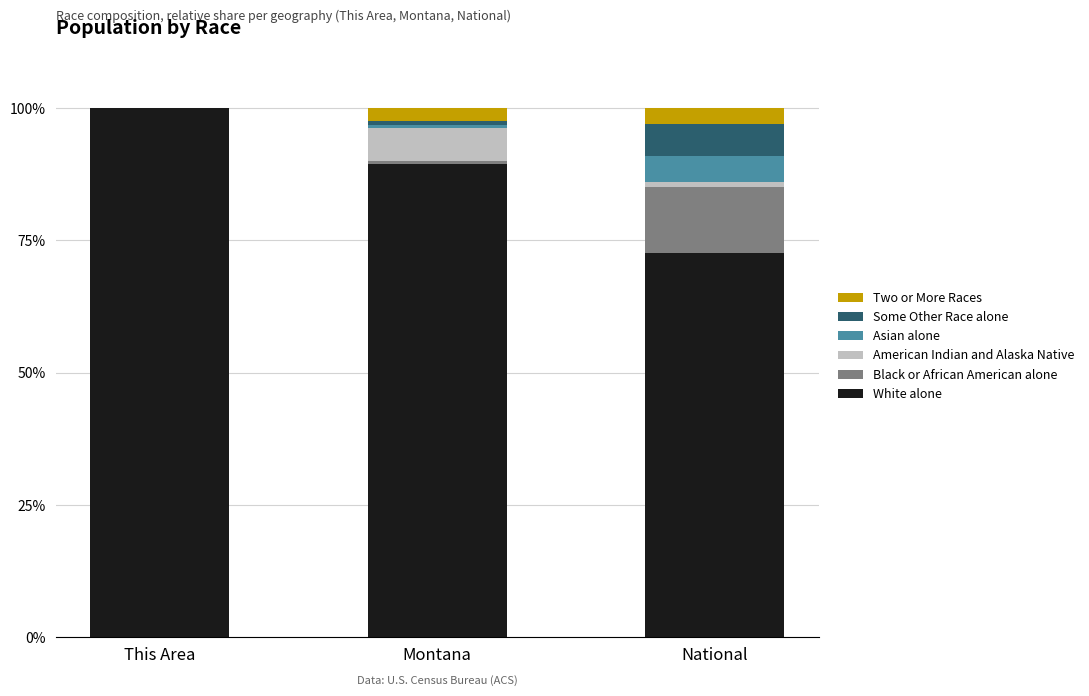

Which category has the highest value in the White alone series?

This Area